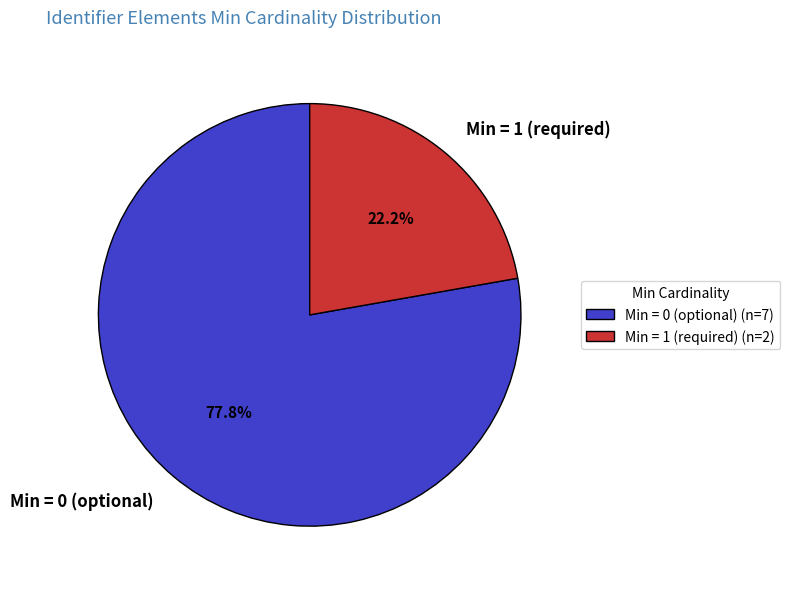

Is there any slice that represents more than half of the pie?

Yes